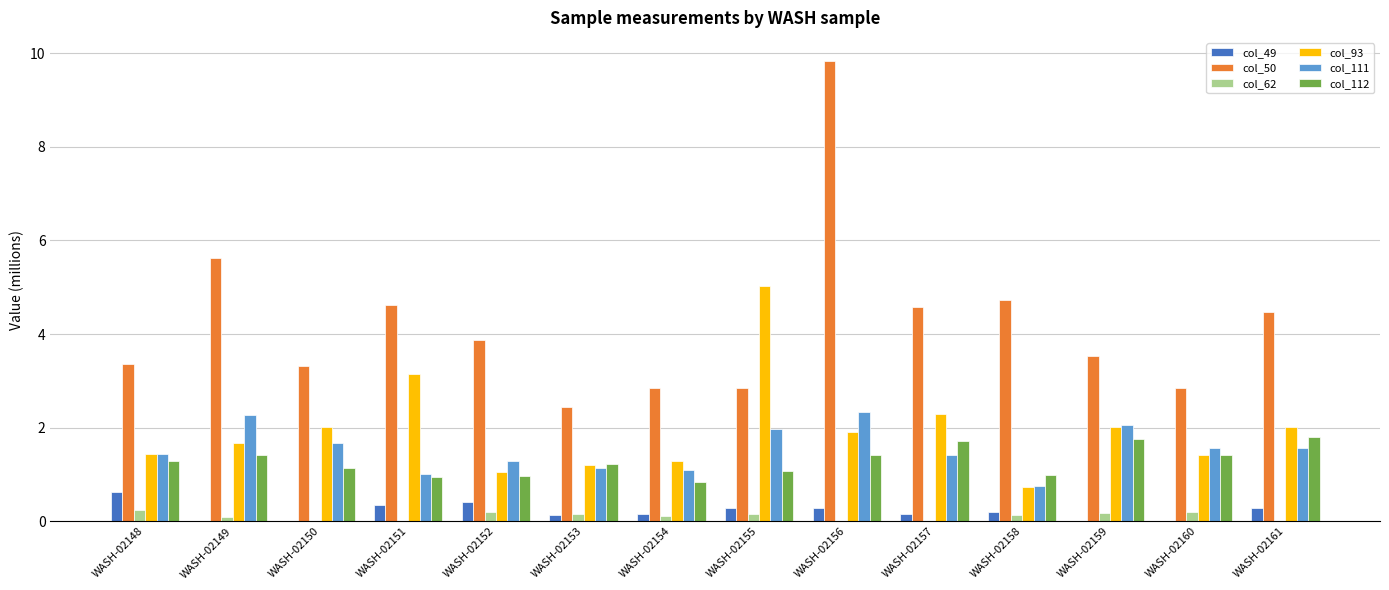

What is the maximum value shown in the chart?

9.8